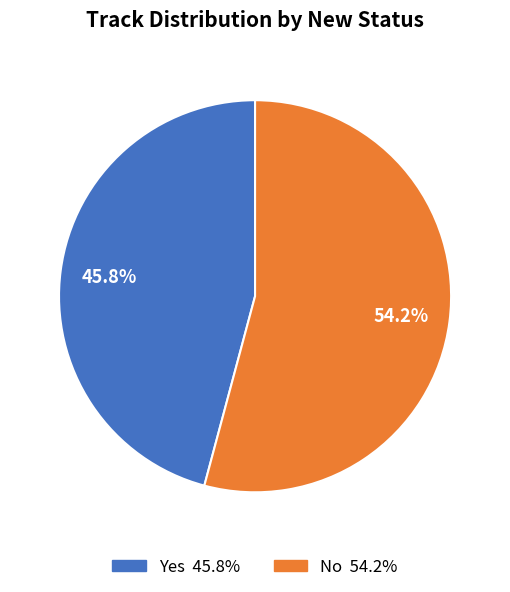

The No slice represents 54% of the pie. True or false?

True